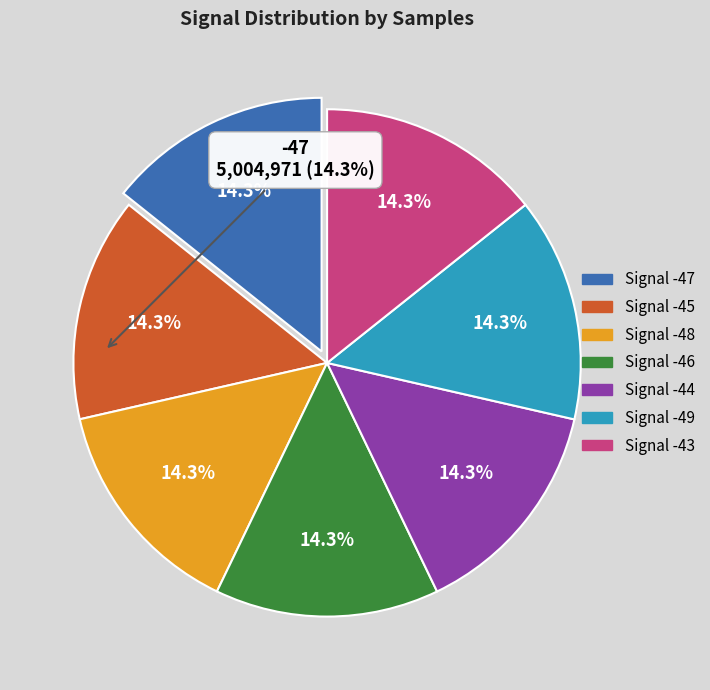

Is there a majority slice in this chart?

No